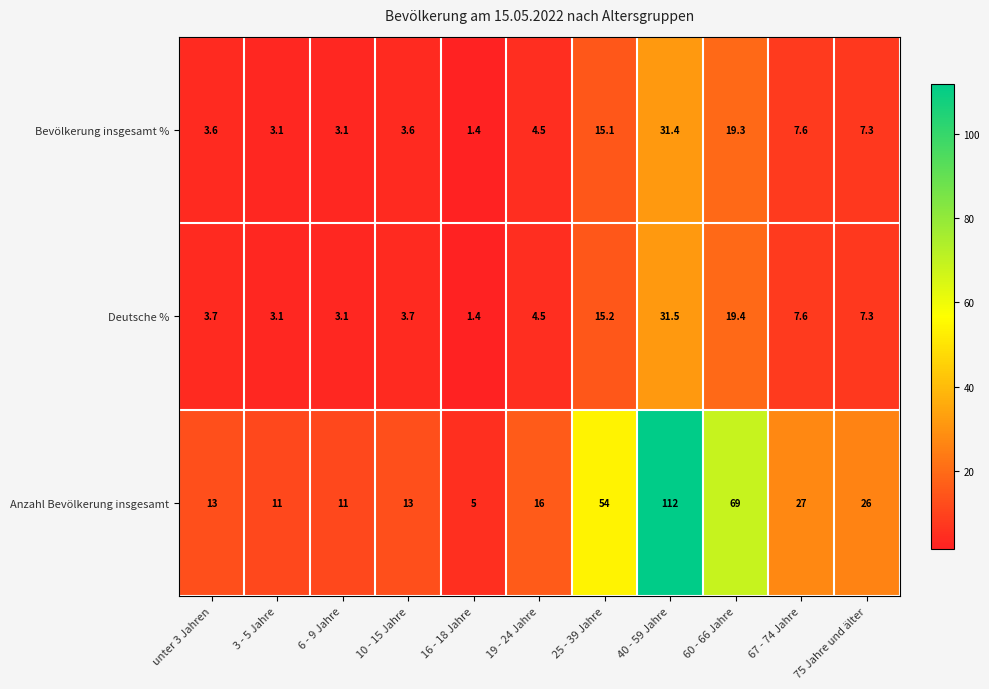

Which series has the largest total across all categories?

Anzahl Bevölkerung insgesamt